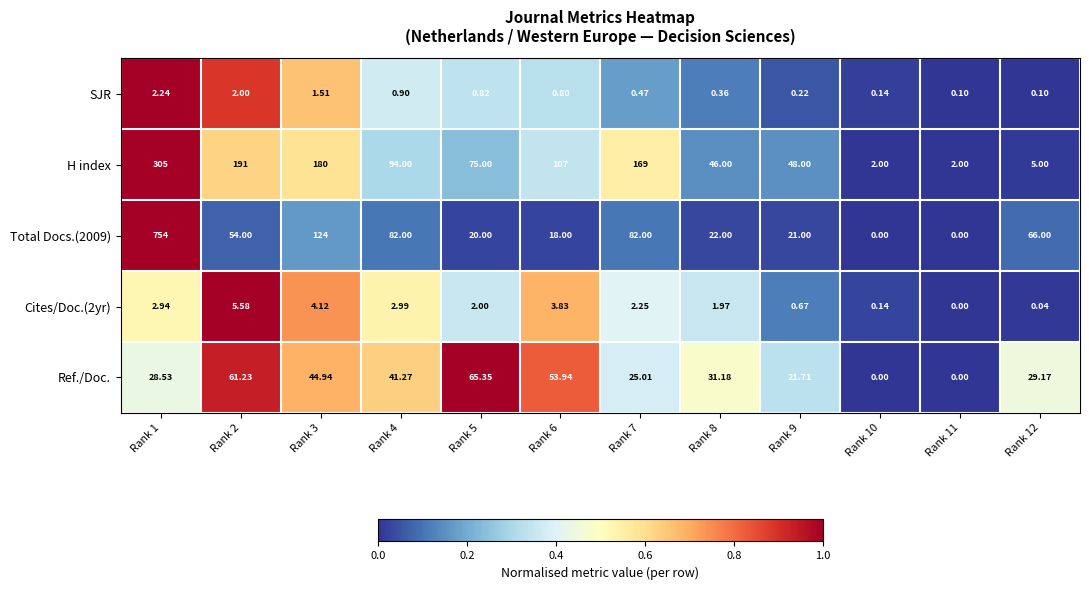

List the series in order of their peak value, lowest first.

SJR, Cites/Doc.(2yr), Ref./Doc., H index, Total Docs.(2009)